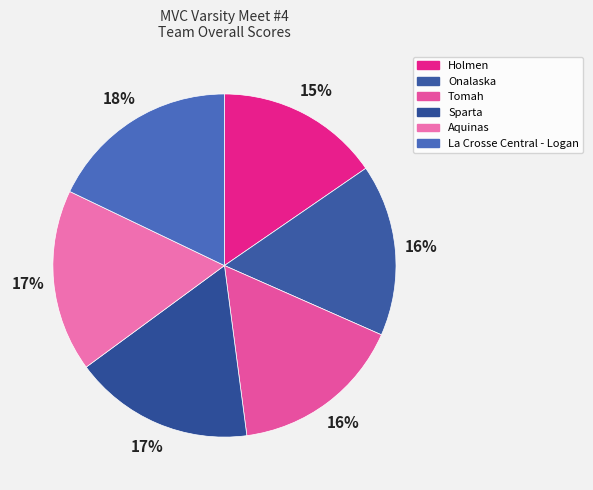

The Sparta slice represents 3% of the pie. True or false?

False